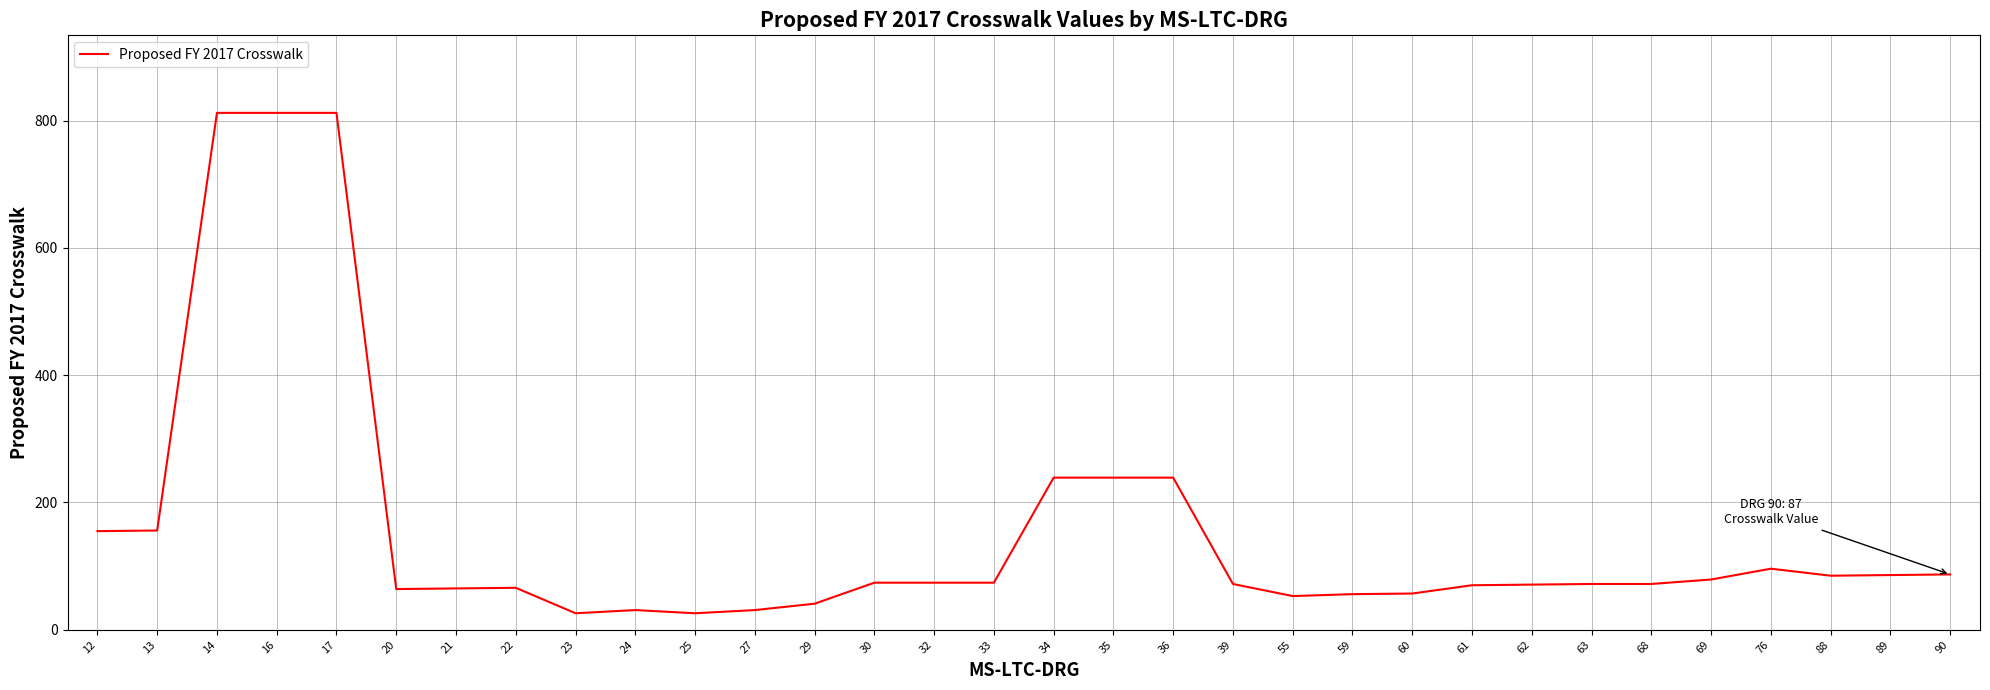

How many series are shown in this chart?

1